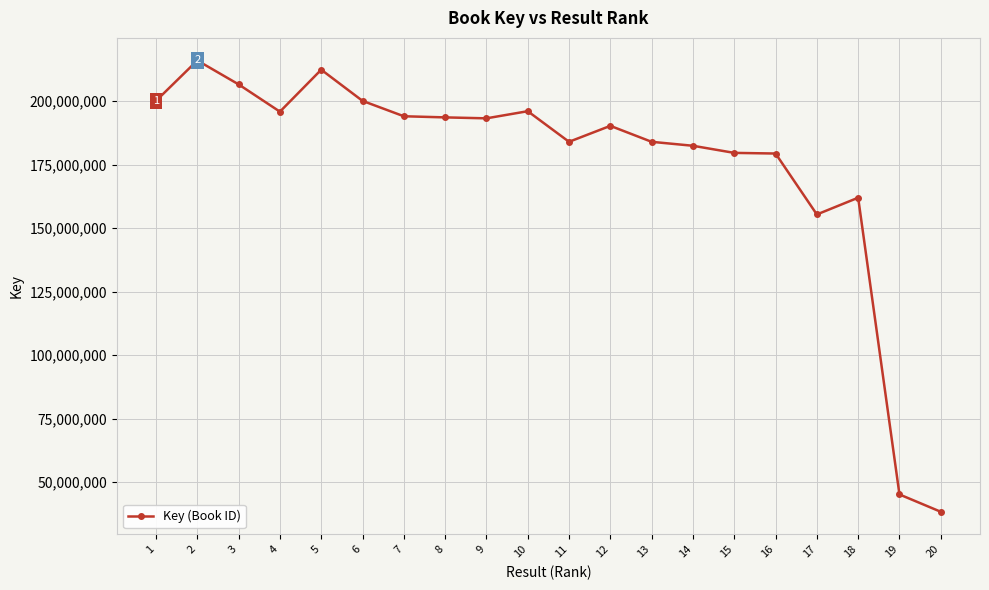

What is the minimum value shown in the chart?

38294863